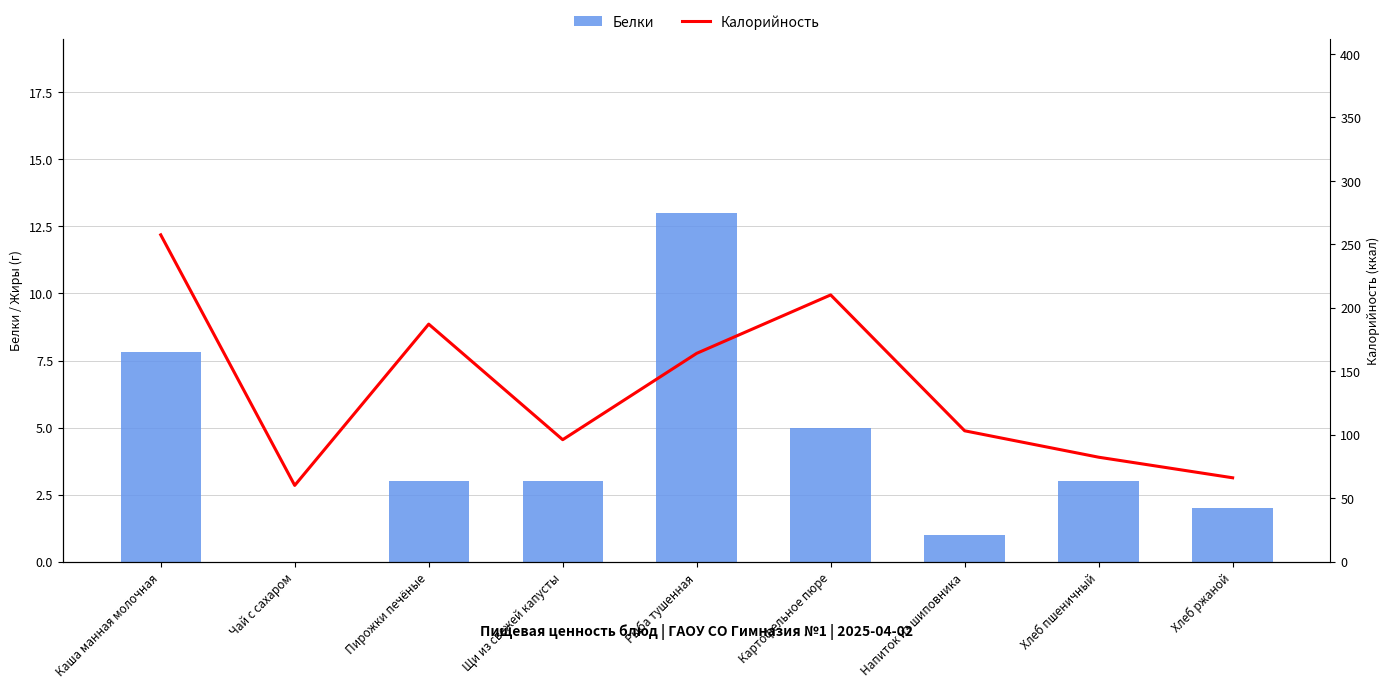

How many data points in Белки are less than 3?

3